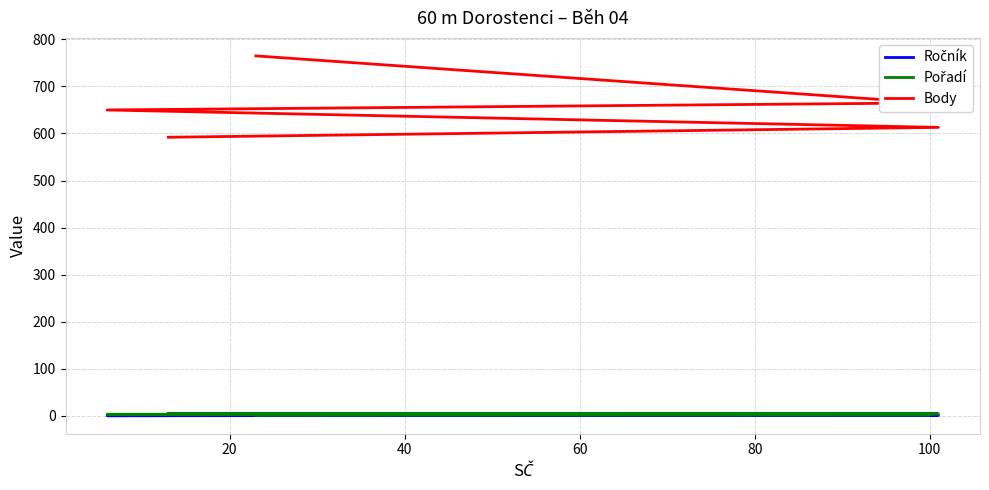

What is the sum of the Pořadí values at 80 and 40?

8